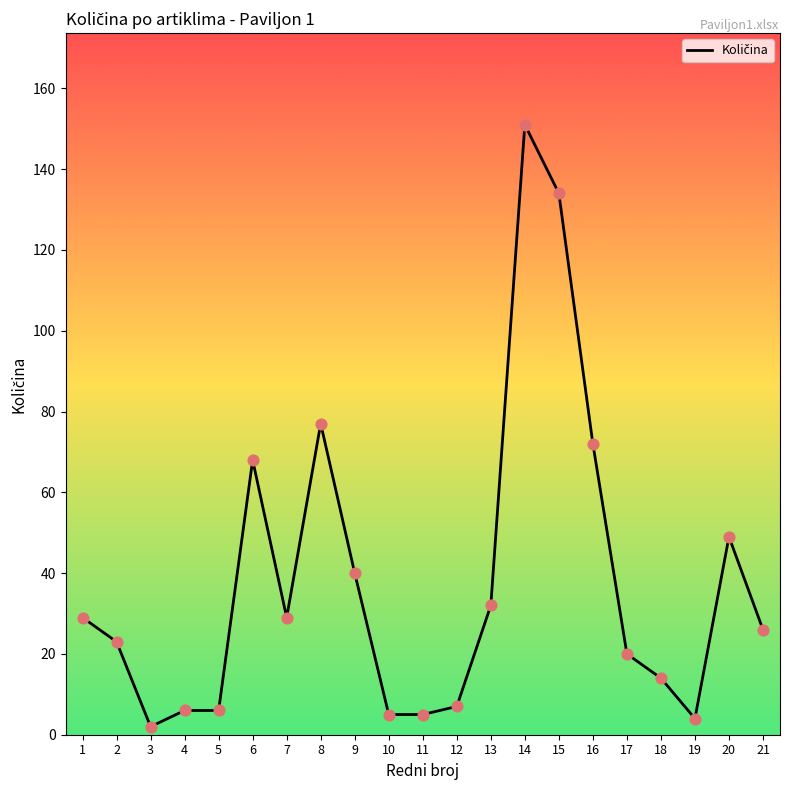

What is the ratio of the value at 4 to the value at 8?

0.1